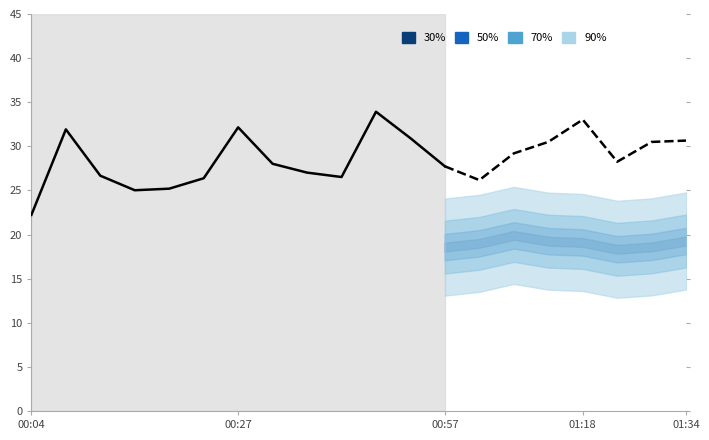

What is the highest value of the P1 series?

33.9